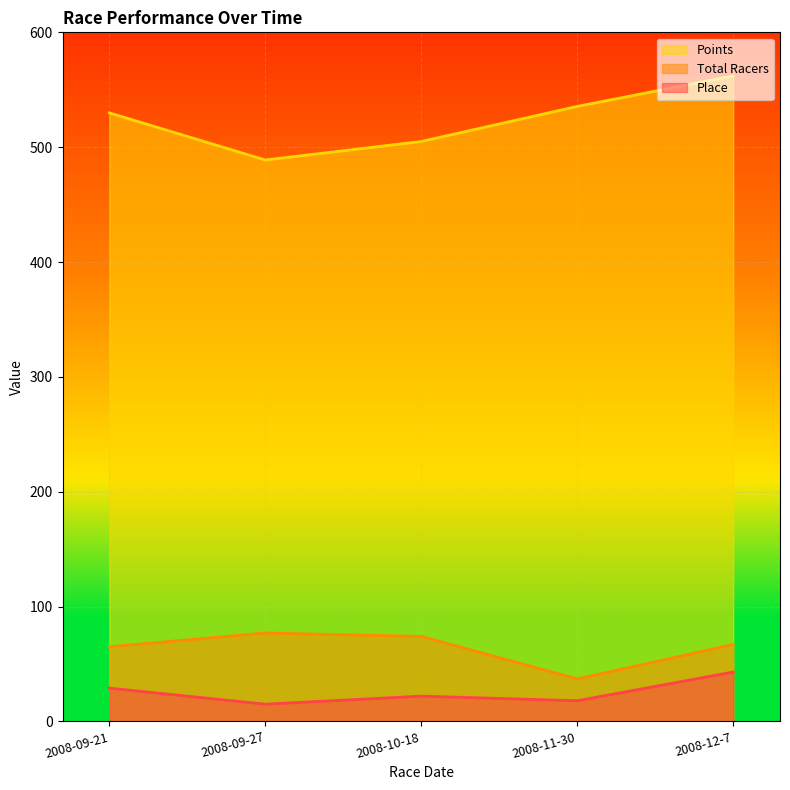

Count the number of categories in the chart.

5